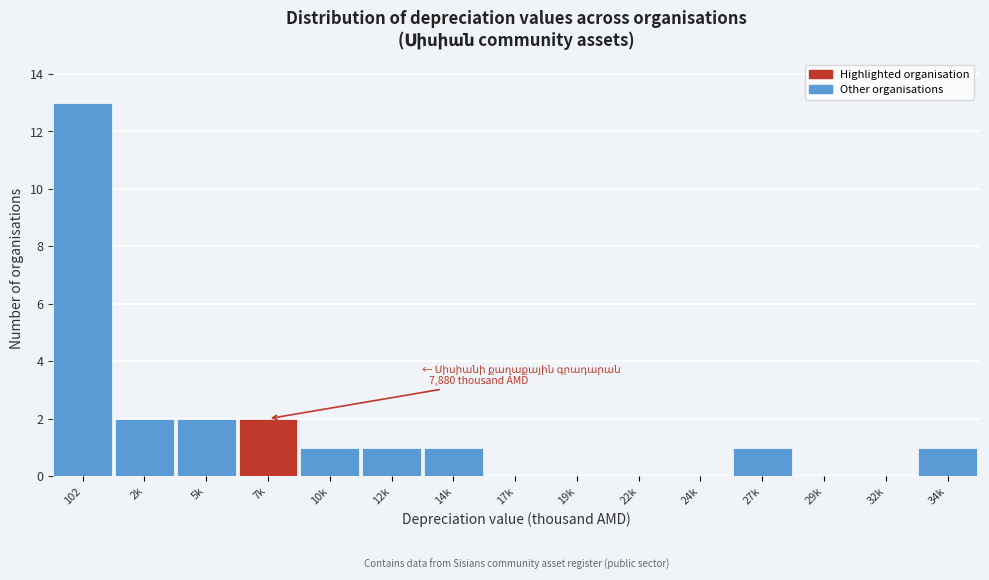

Reading left to right, list all the values displayed in this chart.

102=13	2k=2	5k=2	7k=2	10k=1	12k=1	14k=1	17k=0	19k=0	22k=0	24k=0	27k=1	29k=0	32k=0	34k=1